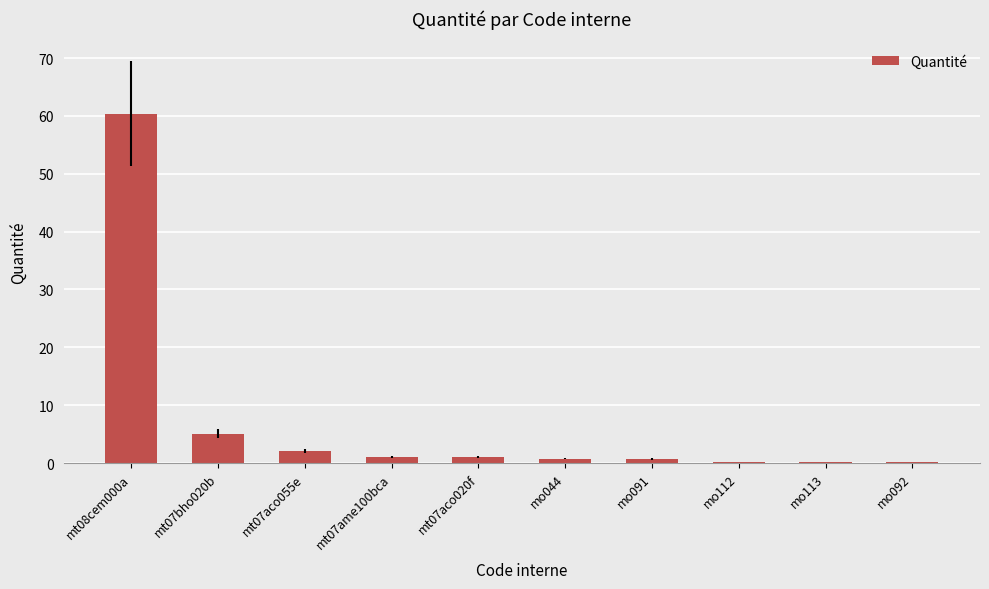

What is the greatest value displayed?

60.4